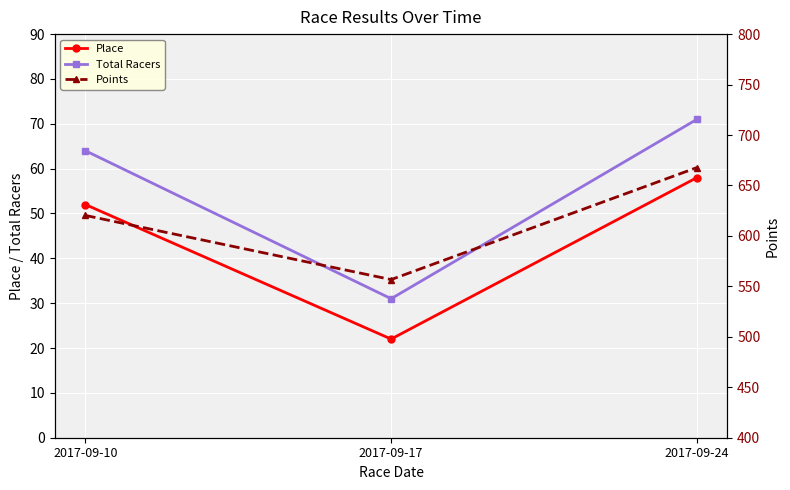

Which has a higher value, 2017-09-10 or 2017-09-17?

2017-09-10